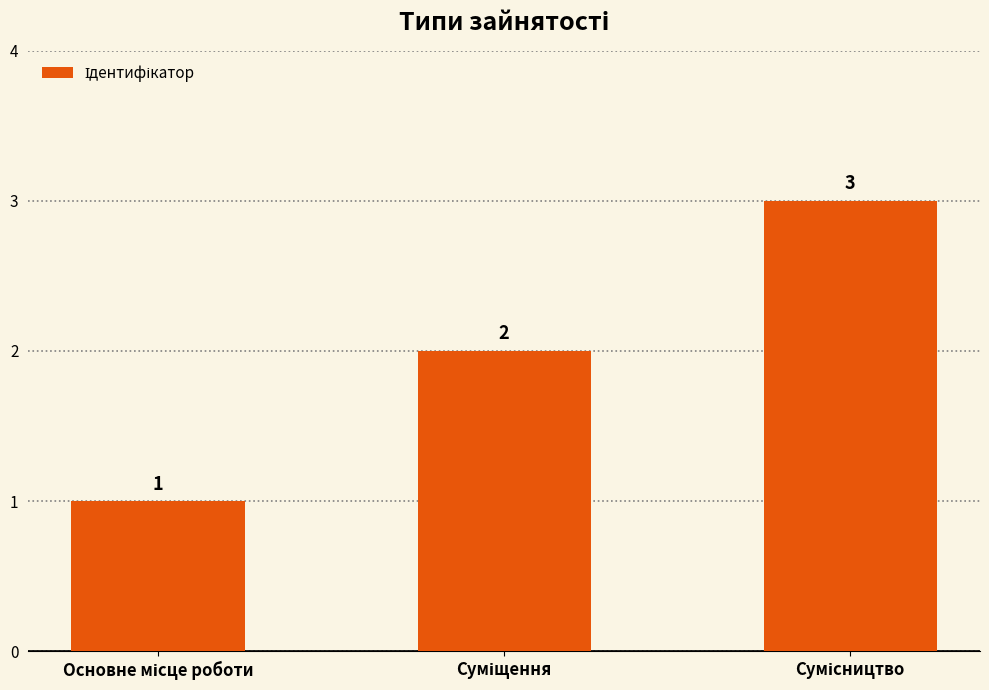

What is the sum of all values?

6